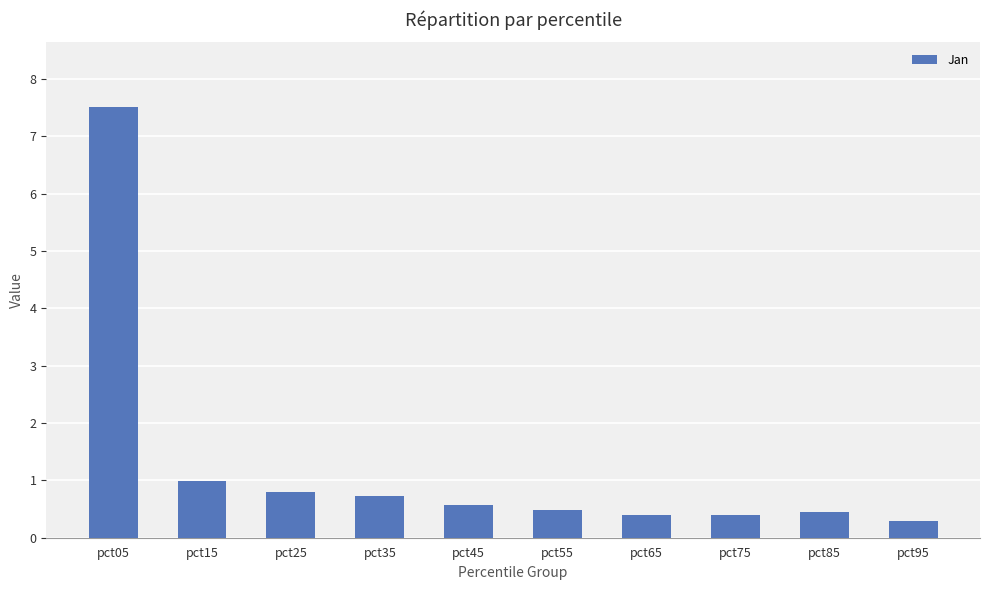

What is the greatest value displayed?

7.5